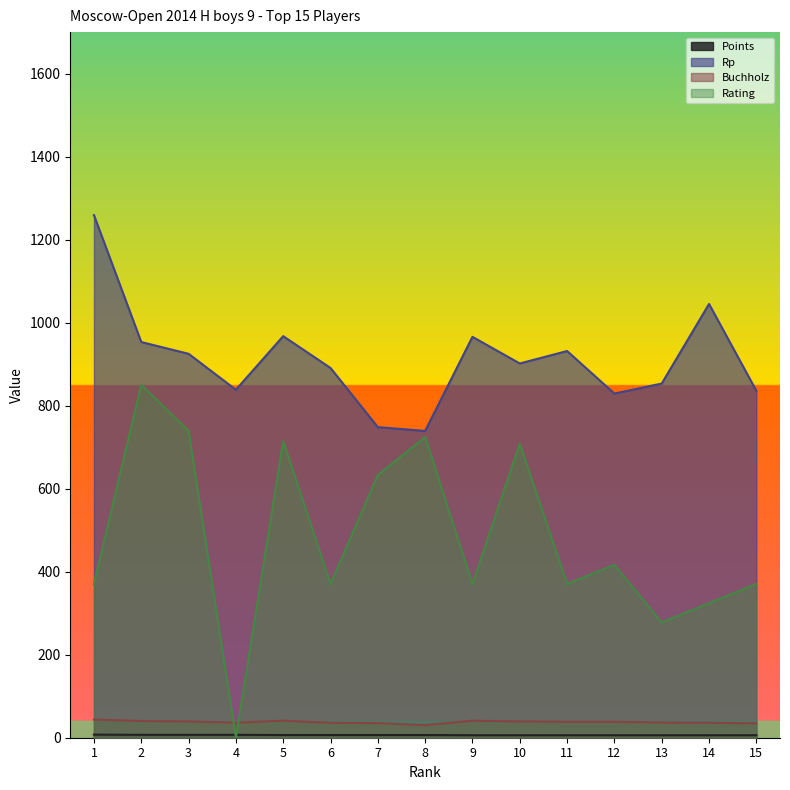

What is the minimum value for Rp?

739.2